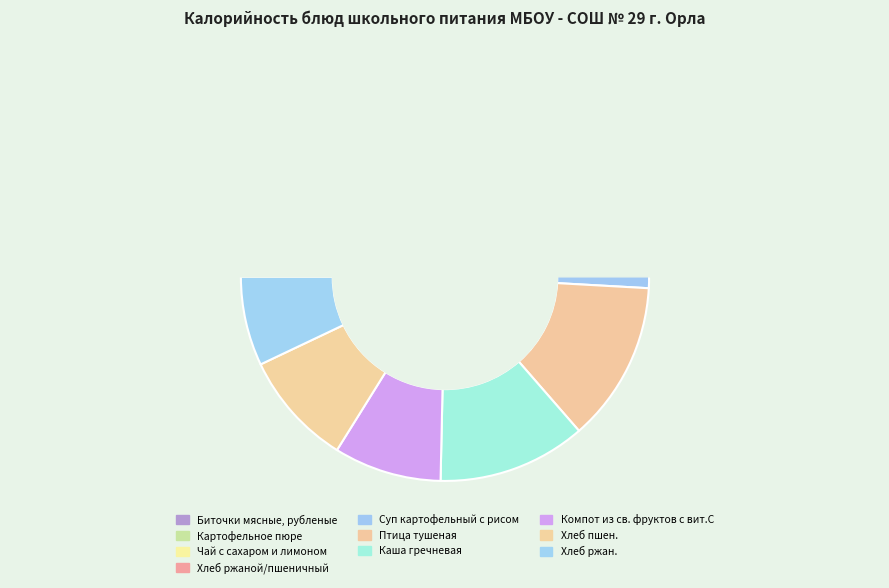

To the nearest percent, what is the average slice percentage?

10%